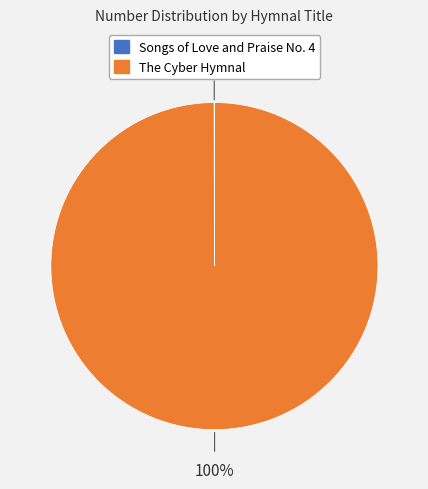

What is the largest slice in the pie chart?

The Cyber Hymnal